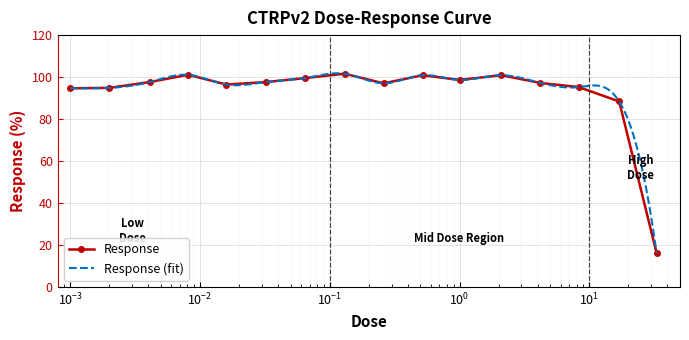

Is this an area chart (filled region under the line)?

No